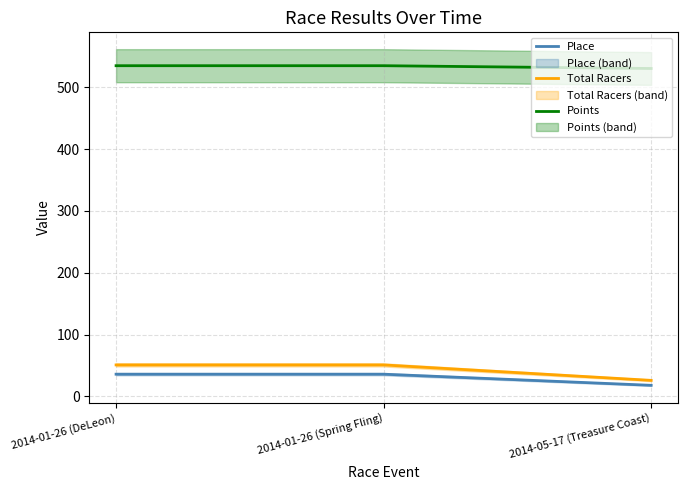

Which category has the highest value across all series?

2014-01-26 (DeLeon)